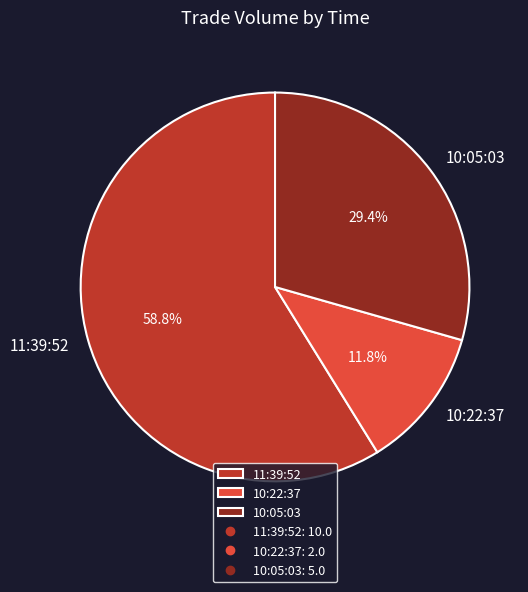

Rank the categories by value from lowest to highest.

10:22:37, 10:05:03, 11:39:52